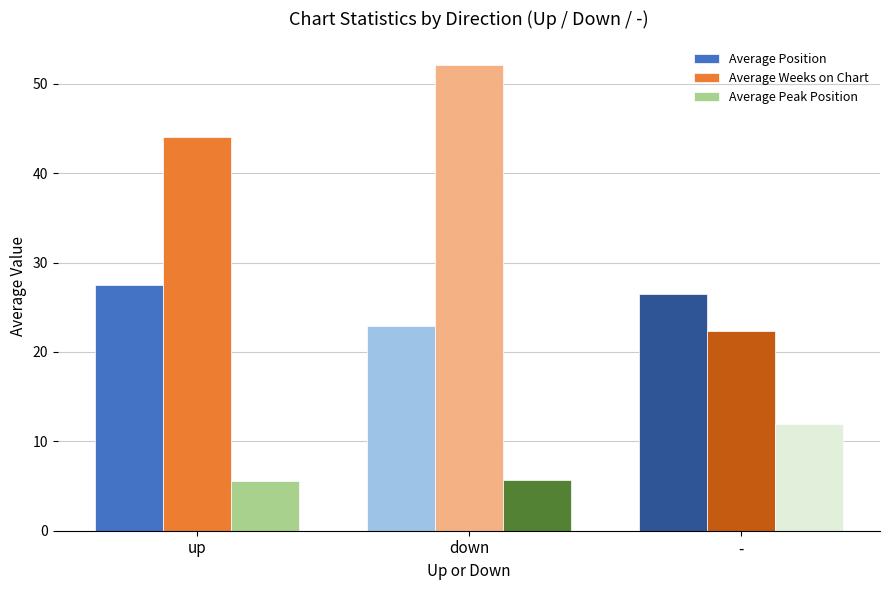

How many data points in Average Weeks on Chart are above 44?

2